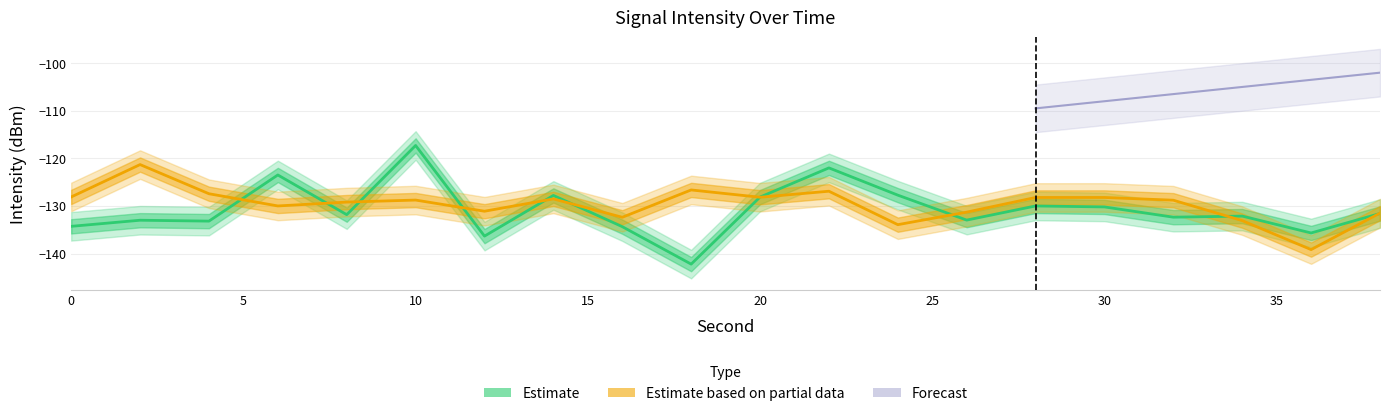

In Estimate, how many points are lower than both neighbors (excluding endpoints)?

7